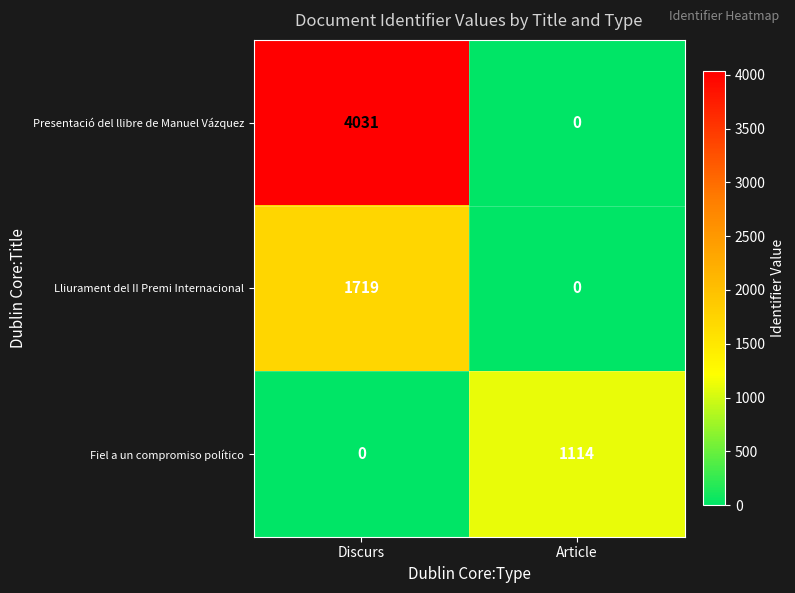

List the labels in order of Fiel a un compromiso político value, largest first.

Article, Discurs